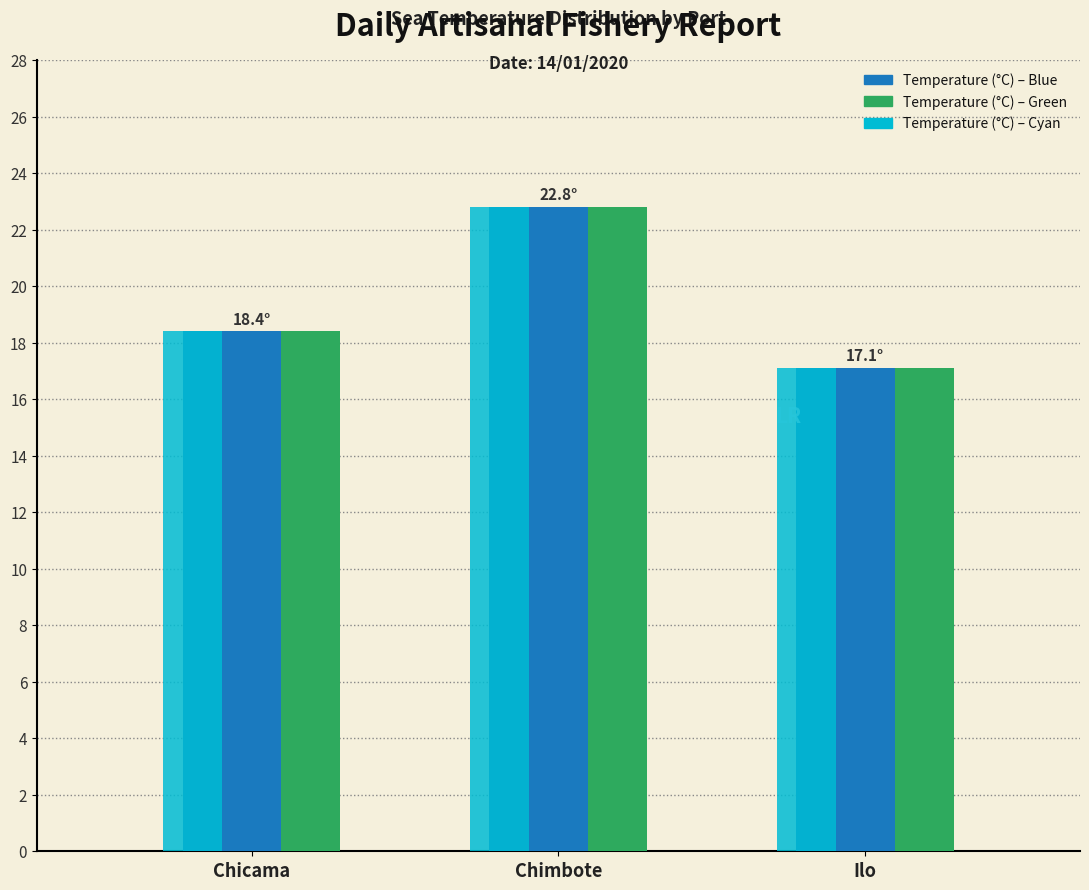

What is the total value across all series at Chicama?

55.2